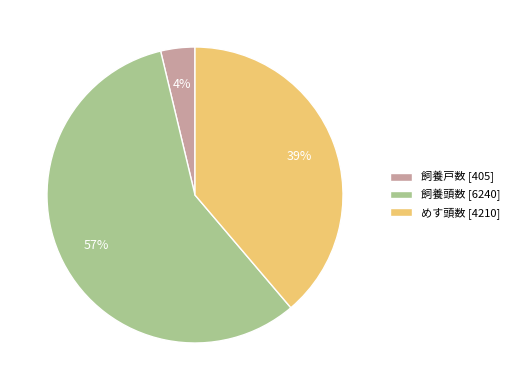

What is the largest slice in the pie chart?

飼養頭数